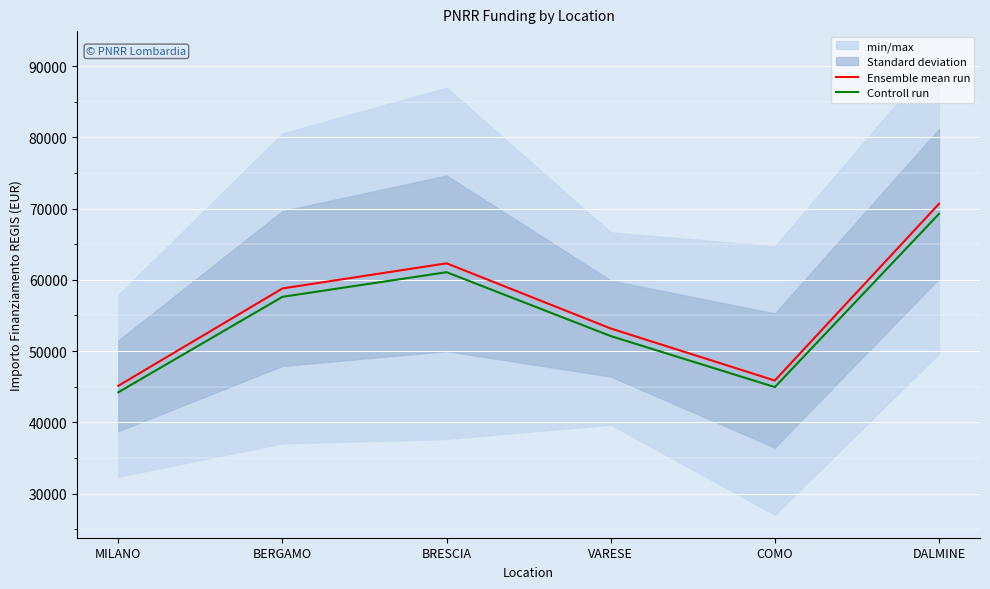

Where is the first local maximum for Controll run?

BRESCIA